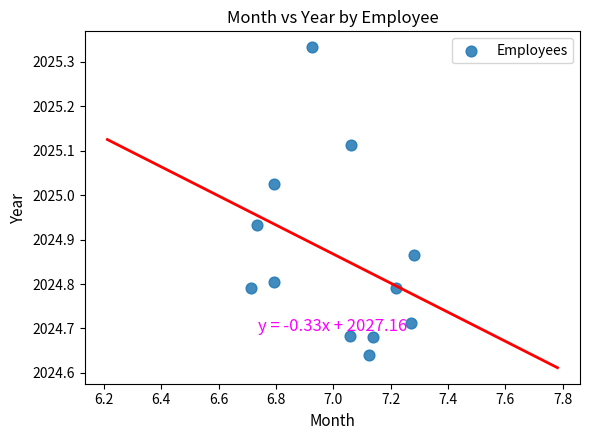

What is the range of X values (max minus min)?

0.6